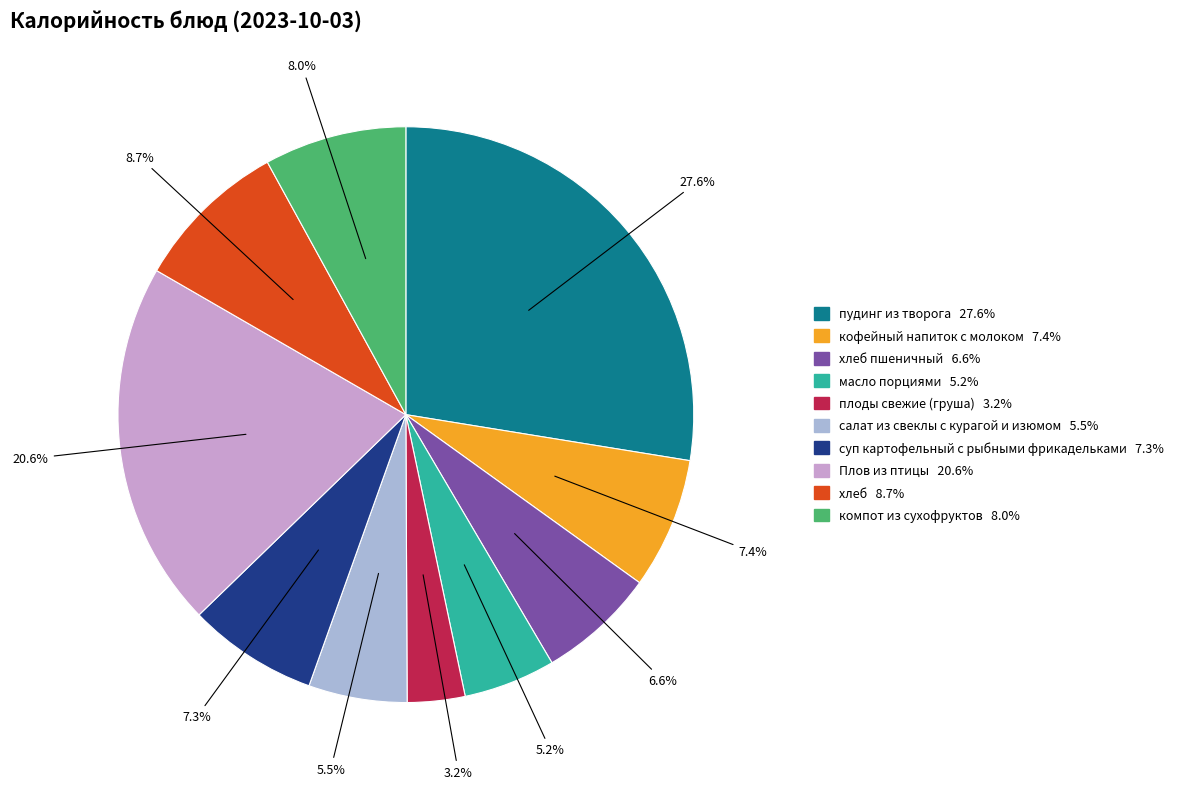

Is there a majority slice in this chart?

No